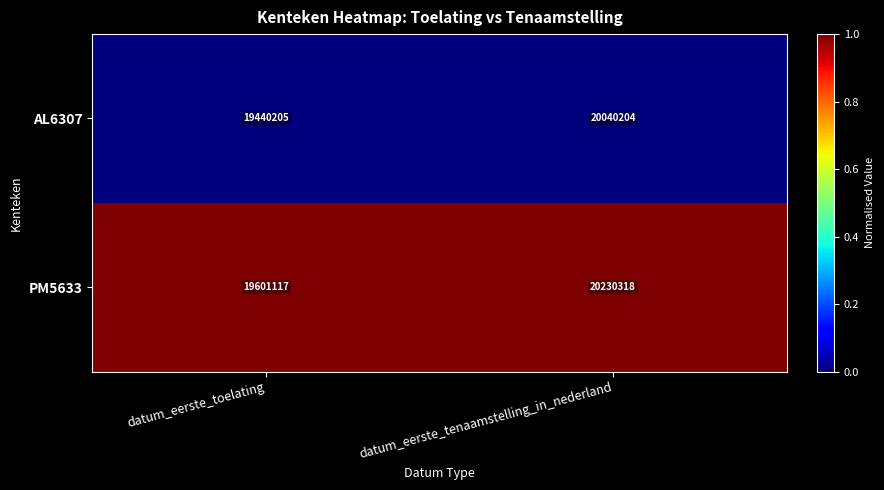

How many categories are shown in the chart?

2